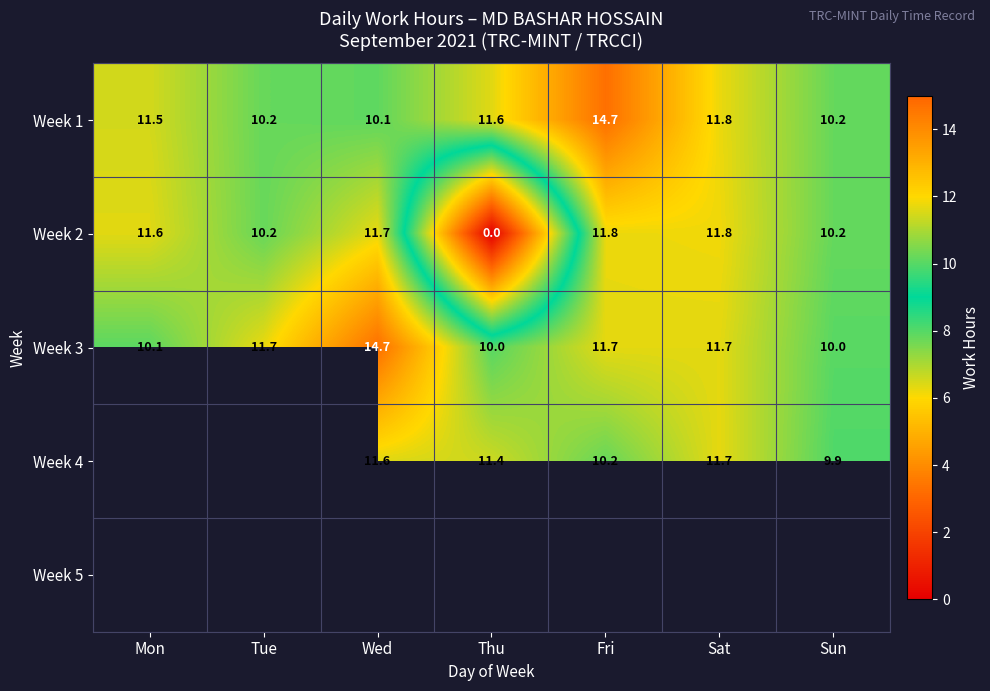

Is the value of Week 2 at Sun greater than the value of Week 1 at Fri?

No